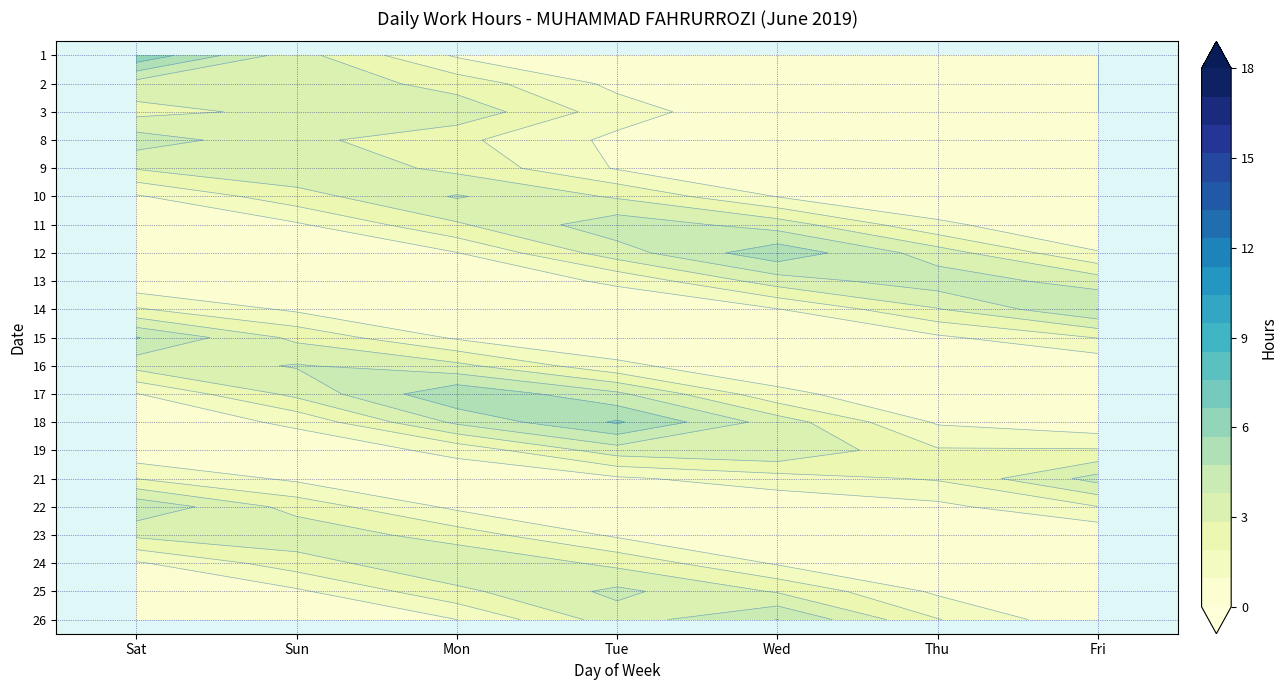

List the labels in order of 26 value, largest first.

Wed, Tue, Thu, Mon, Fri, Sun, Sat